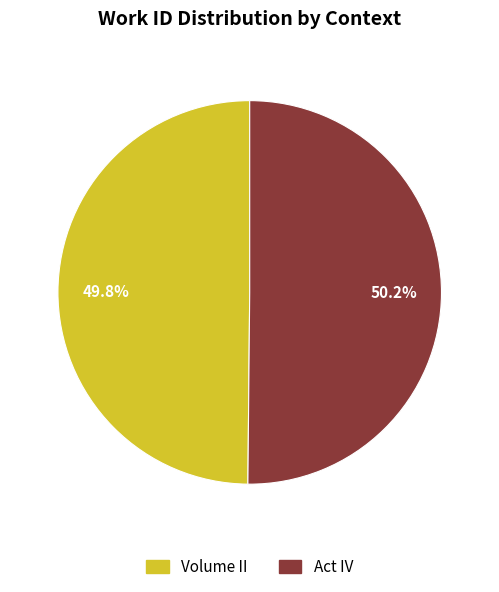

Do Volume II and Act IV together represent more than half of the pie?

Yes